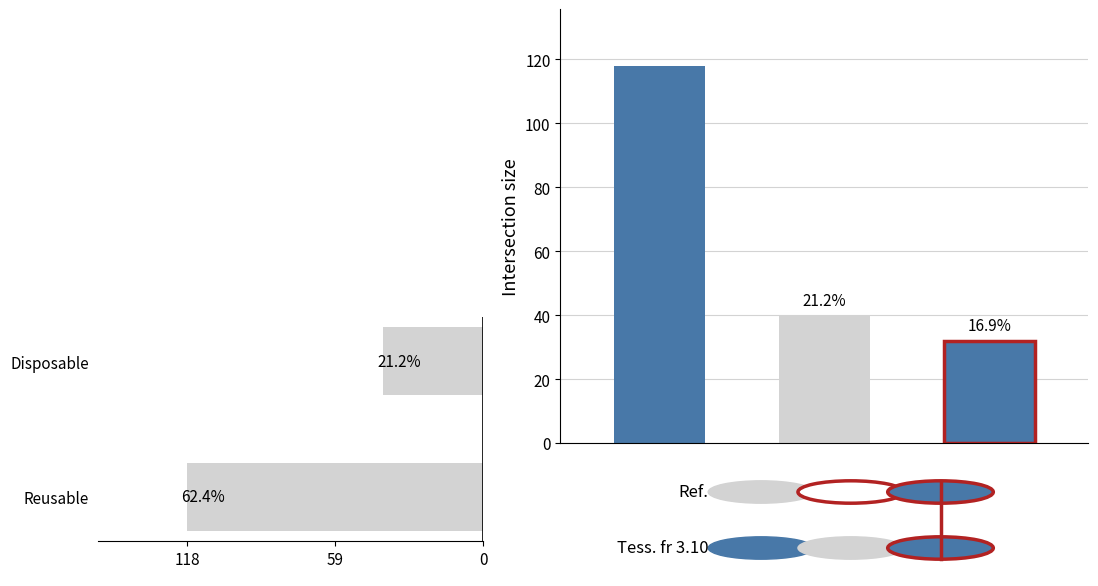

How many values are below 118?

1